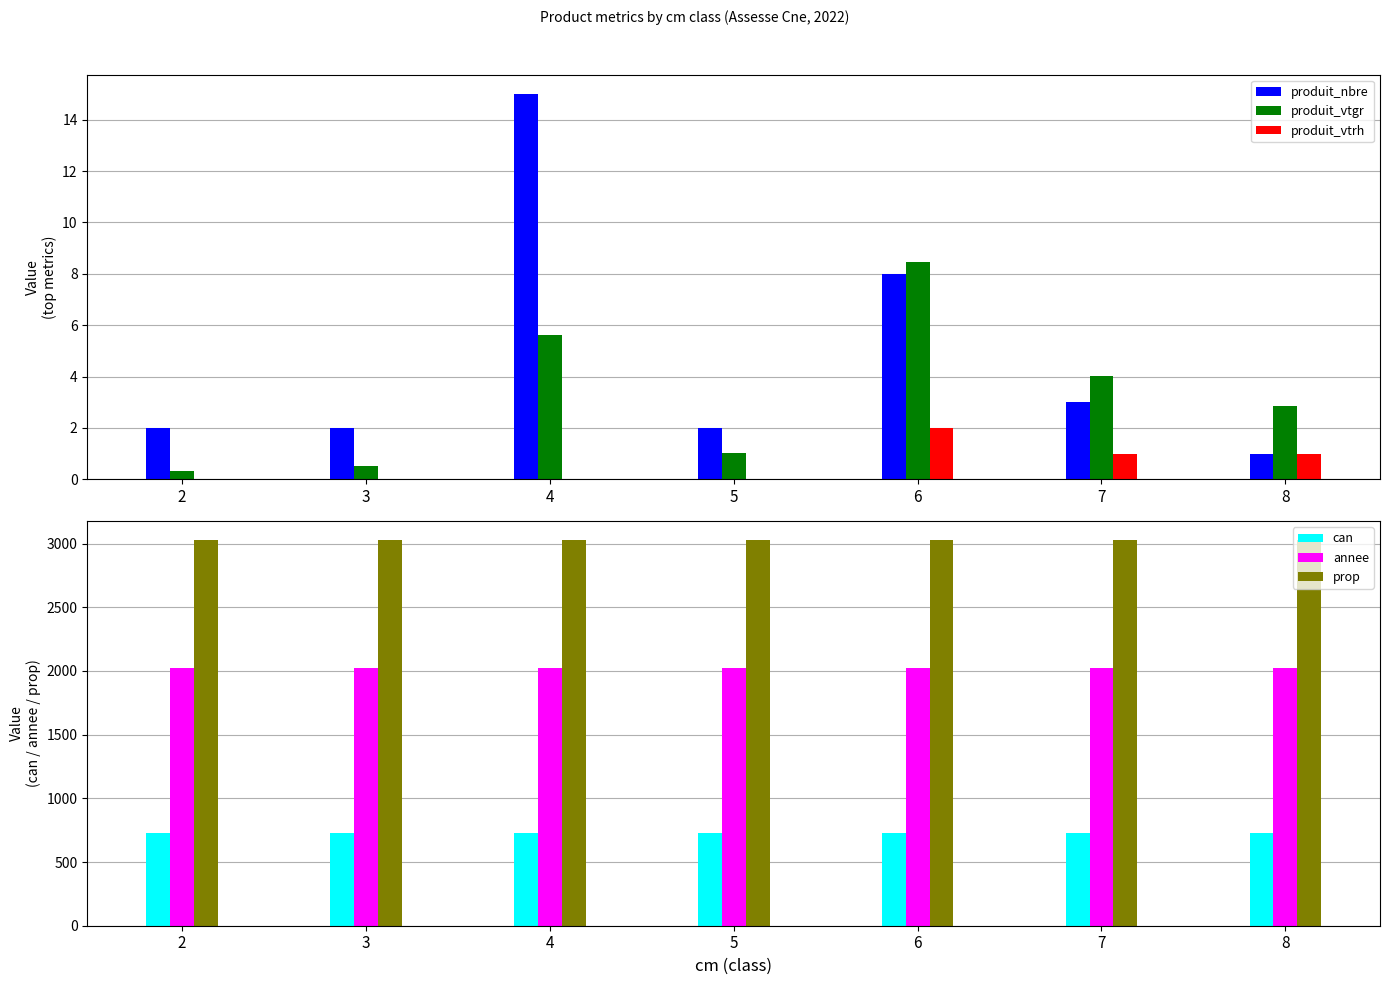

Which series has the largest total across all categories?

prop